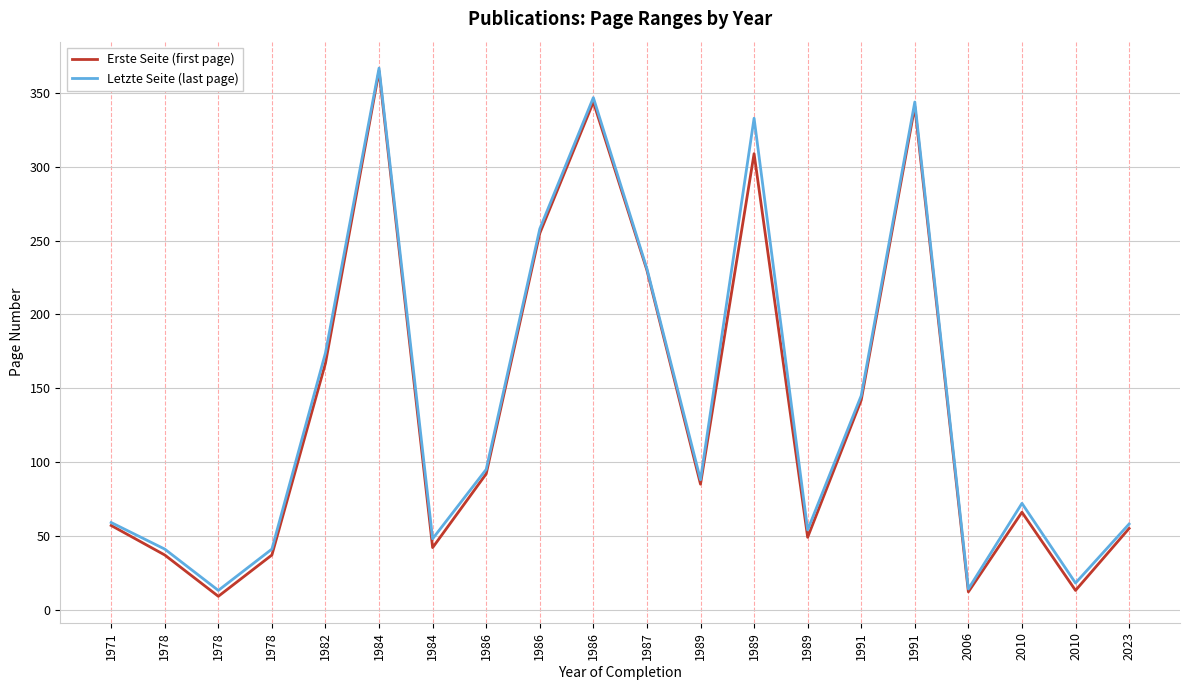

What is the average value of the Erste Seite (first page) series?

135